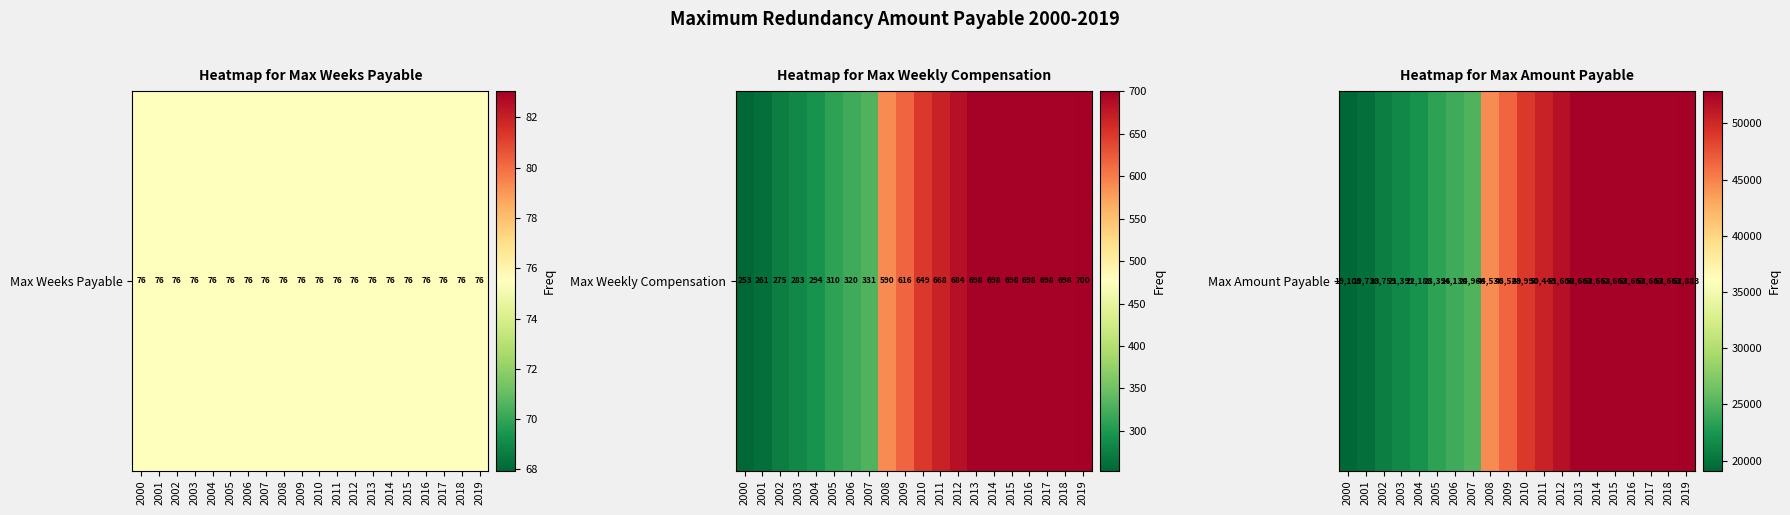

List the labels in order of value, largest first.

2019, 2013, 2014, 2015, 2016, 2017, 2018, 2012, 2011, 2010, 2009, 2008, 2007, 2006, 2005, 2004, 2003, 2002, 2001, 2000